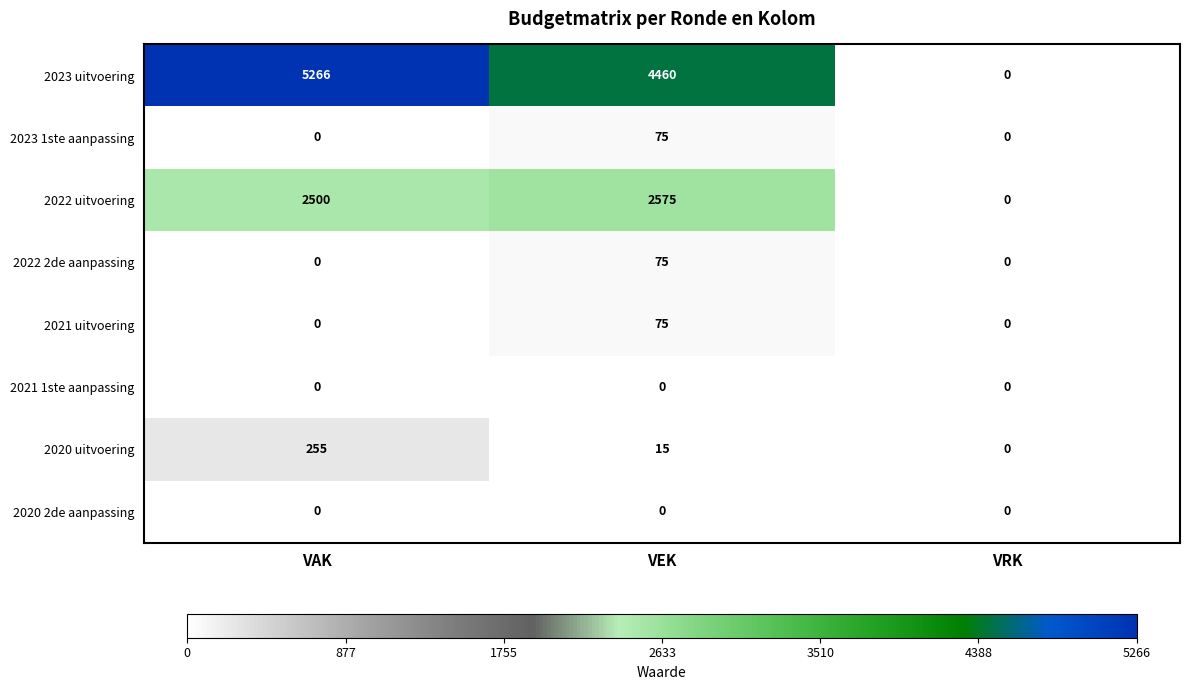

At which label is 2020 uitvoering closest to 127?

VEK